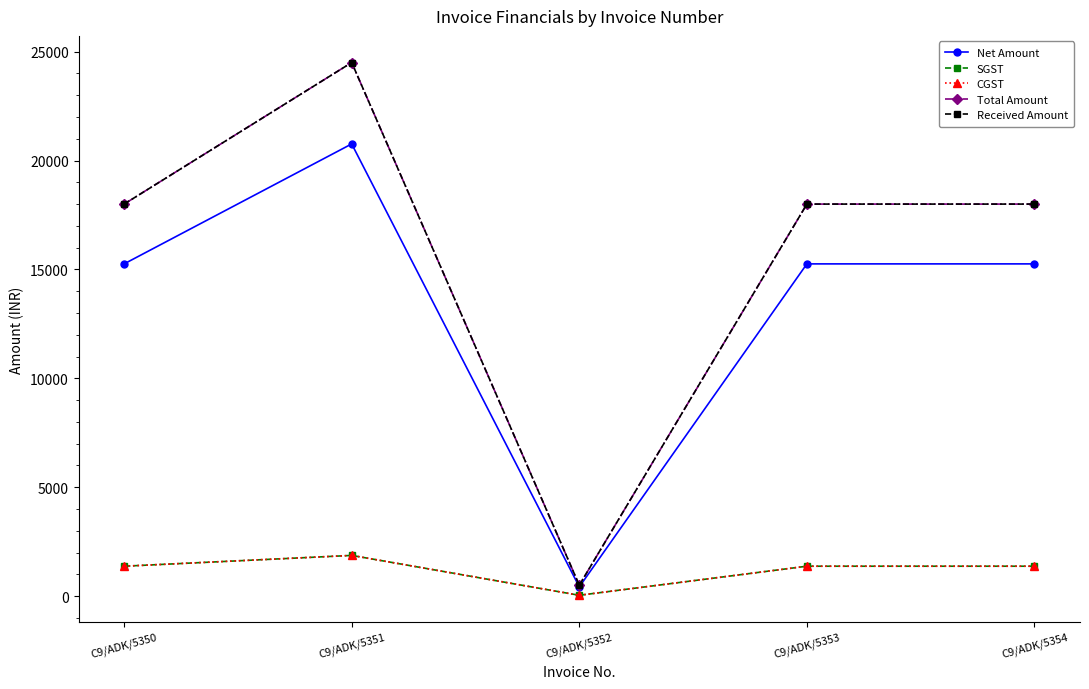

Where does the SGST series first go above 1372?

C9/ADK/5350